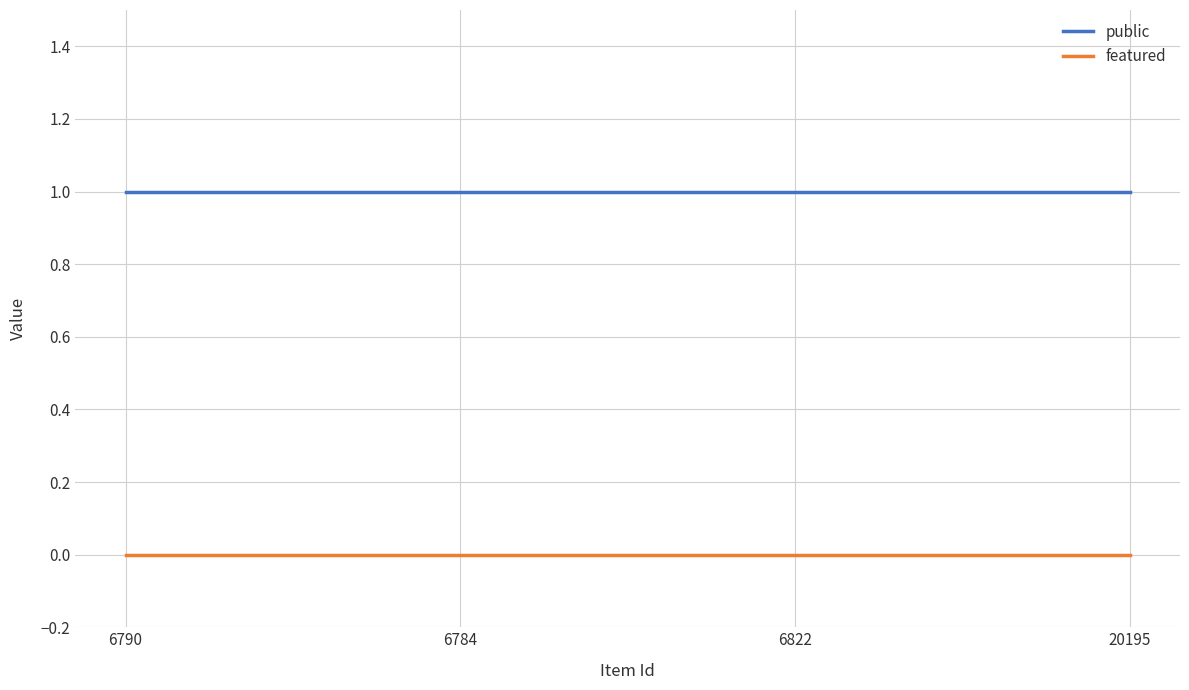

True or false: featured has more than 1 interior local peaks.

False